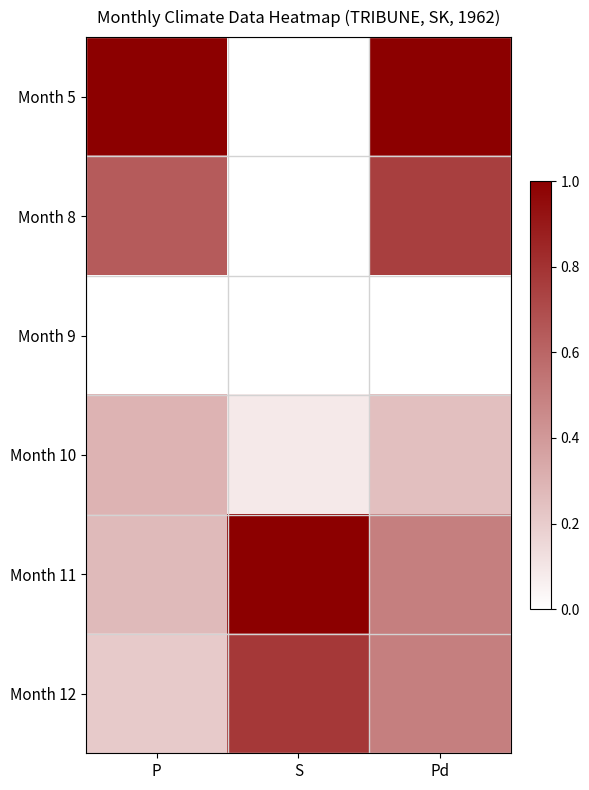

Reading left to right, extract all data points from this chart.

Month 5: P=1.0	S=0.0	Pd=1.0
Month 8: P=0.6	S=0.0	Pd=0.8
Month 9: P=0.0	S=0.0	Pd=0.0
Month 10: P=0.3	S=0.1	Pd=0.2
Month 11: P=0.3	S=1.0	Pd=0.5
Month 12: P=0.2	S=0.8	Pd=0.5